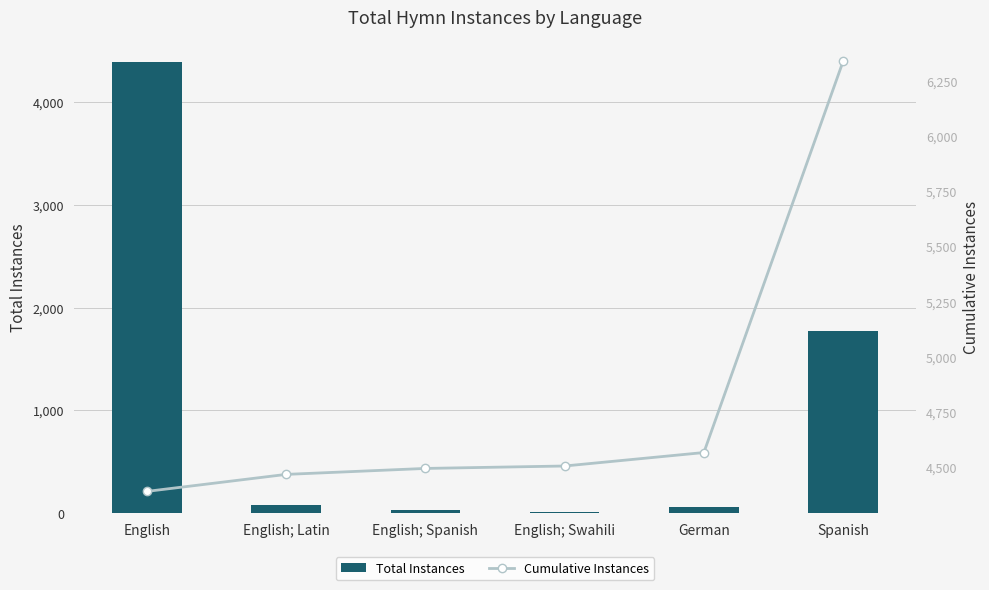

What is the approximate value of Cumulative Instances at German, to the nearest 100?

4600